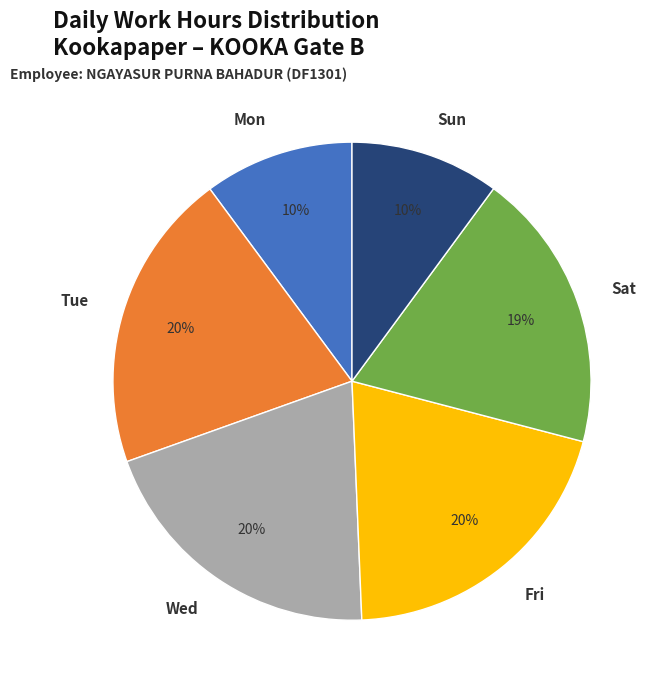

Is the sum of Sun and Wed greater than half?

No